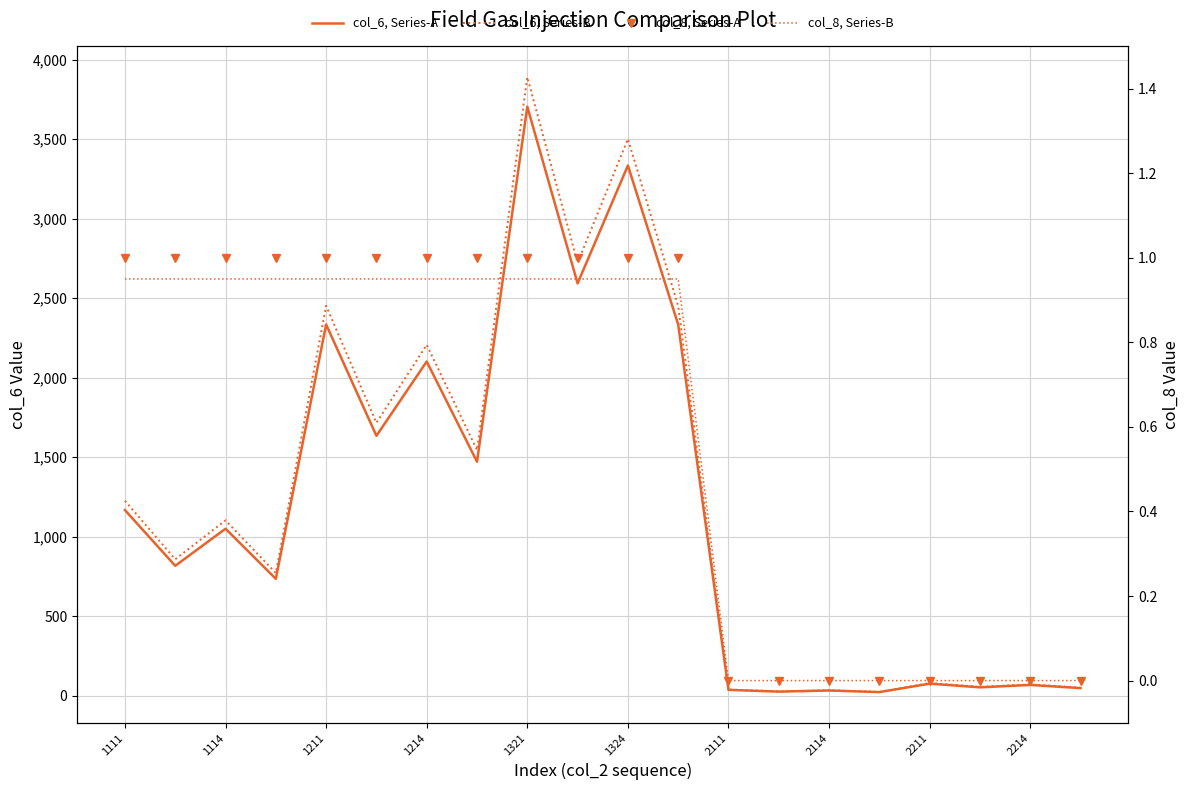

True or false: col_6, Series-B has more than 1 interior local peaks.

True